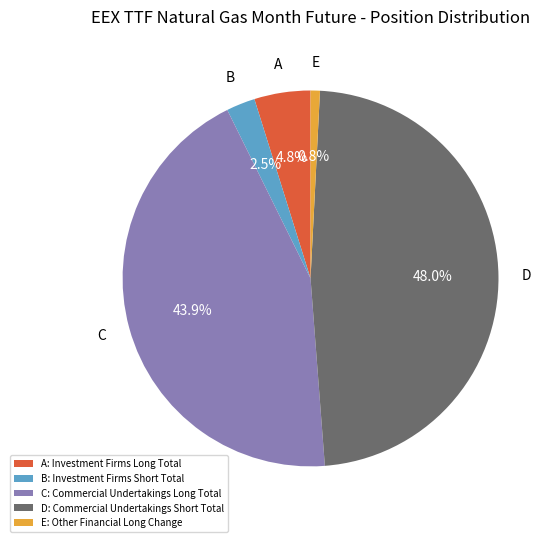

Combined, what portion of the pie is D and E?

48.8%